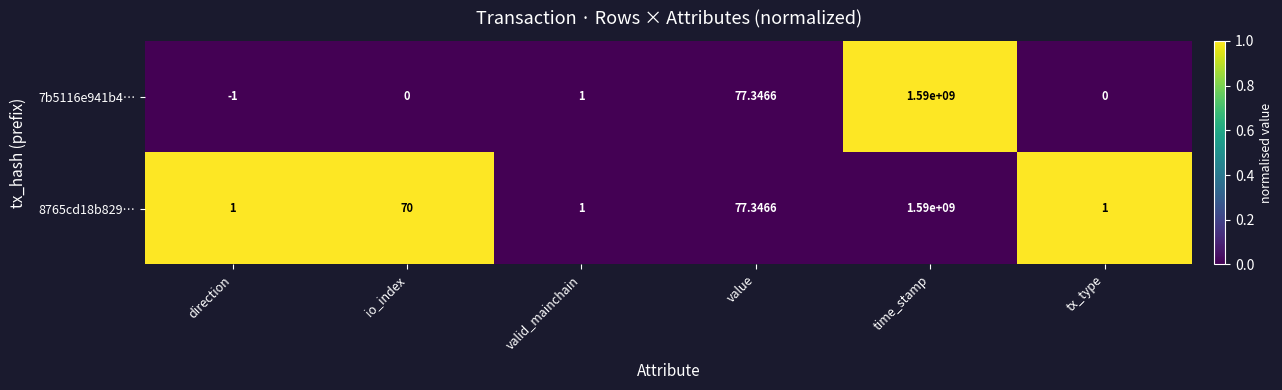

At which label is 7b5116e941b4… closest to 794999999?

value